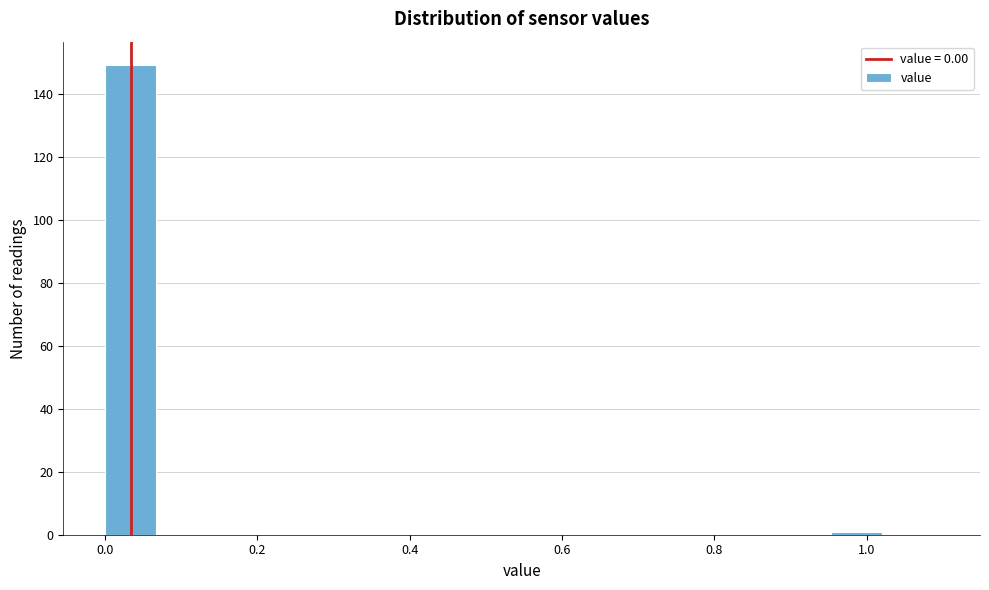

Around what value on the x-axis is the tallest bar? Give the approximate position of its centre, as read against the axis.

0.04